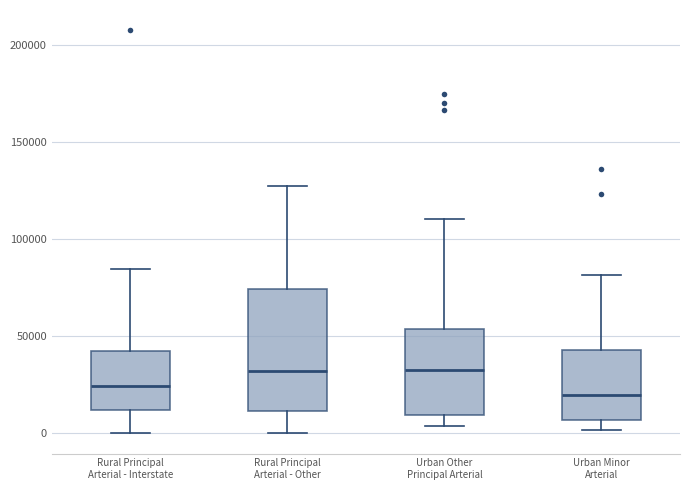

Comparing the boxes themselves (not the whiskers), which one is the tallest?

Rural Principal Arterial - Other